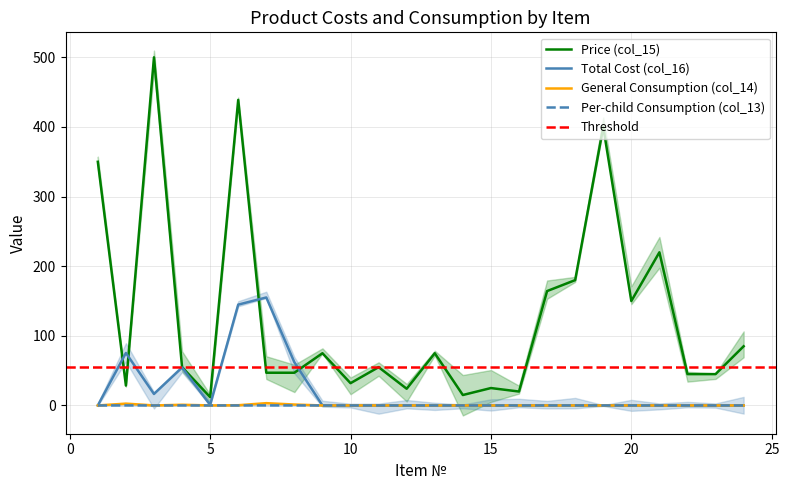

Which series changed the most between 6 and 21?

Price (col_15)